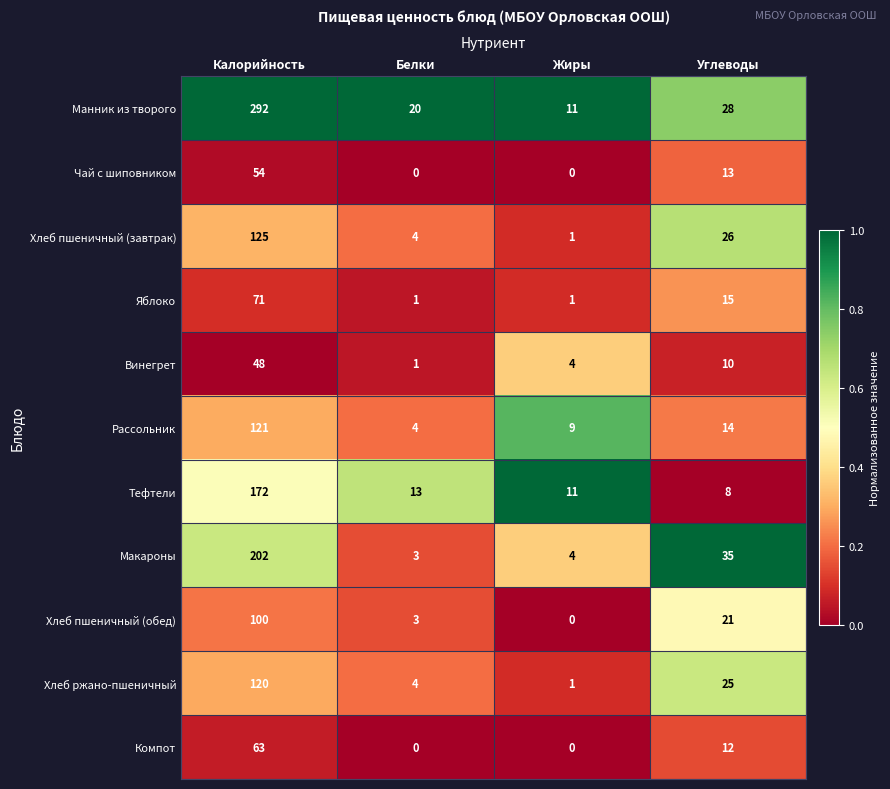

What is the difference between the Яблоко values at Жиры and Калорийность?

70